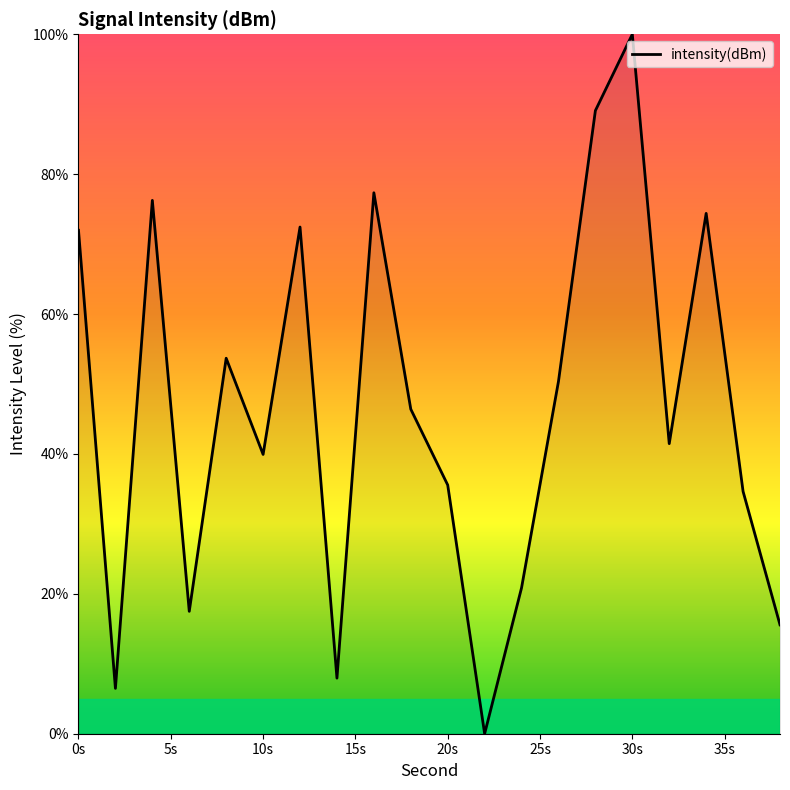

What is the greatest value displayed?

100.0